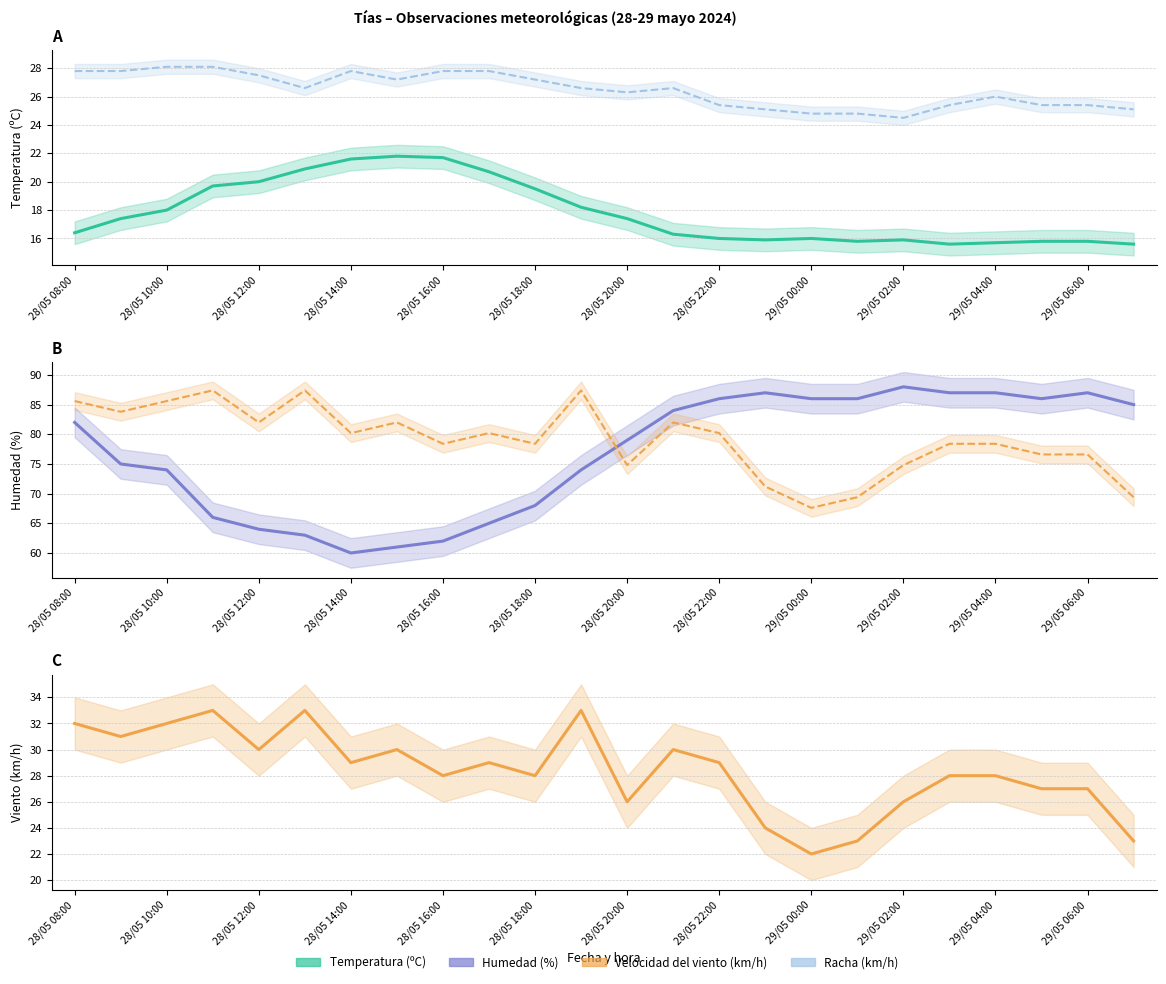

Is this an area chart (filled region under the line)?

No